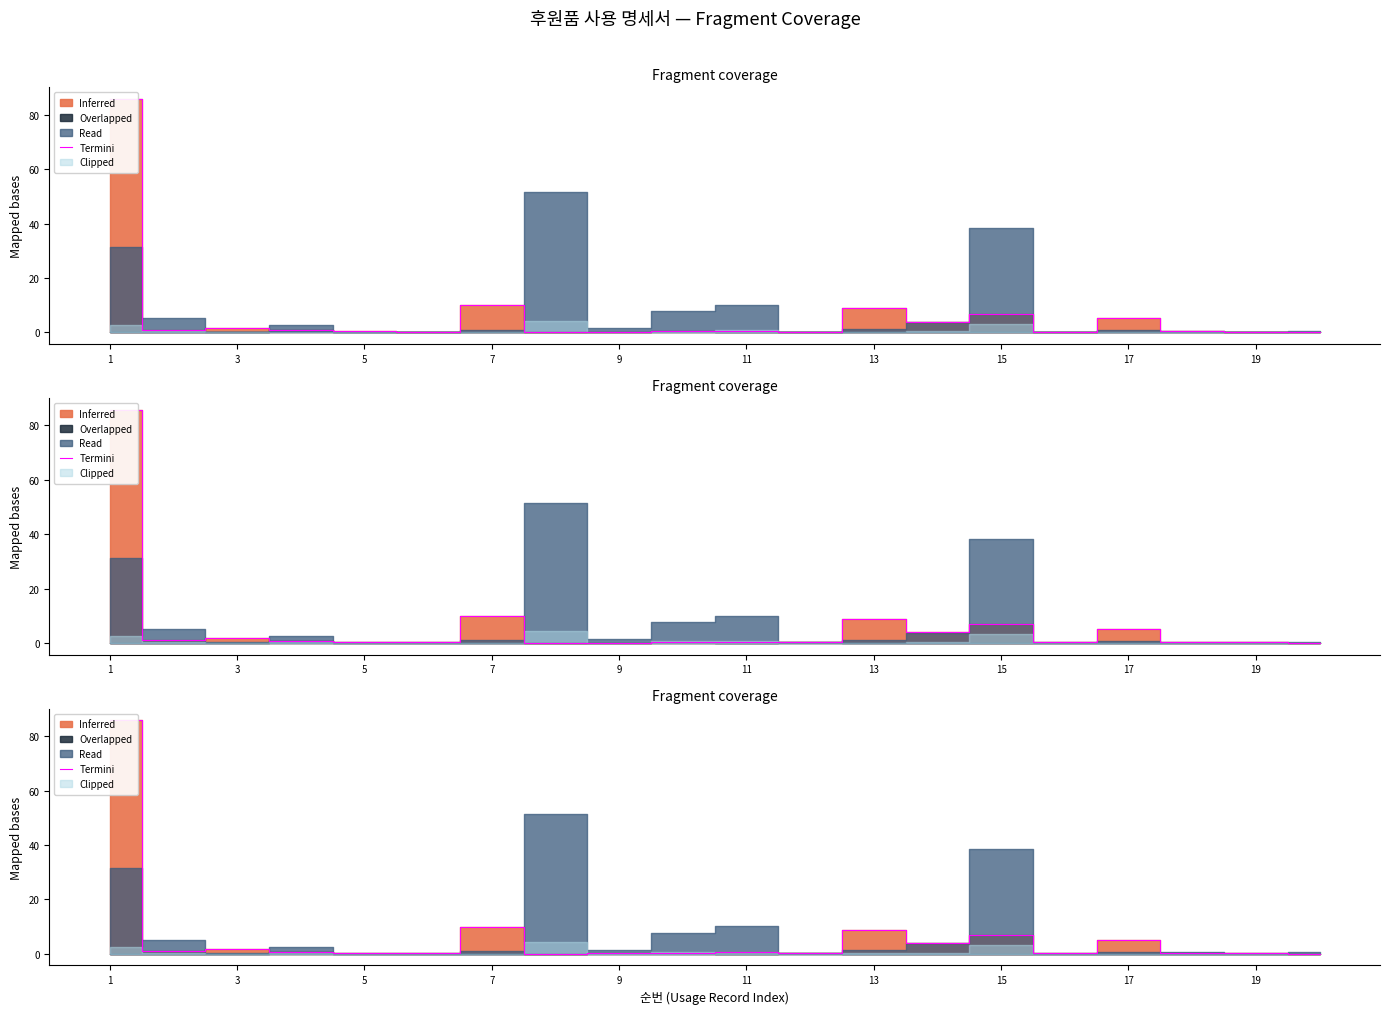

What is the label of the 6th point from the left?

11